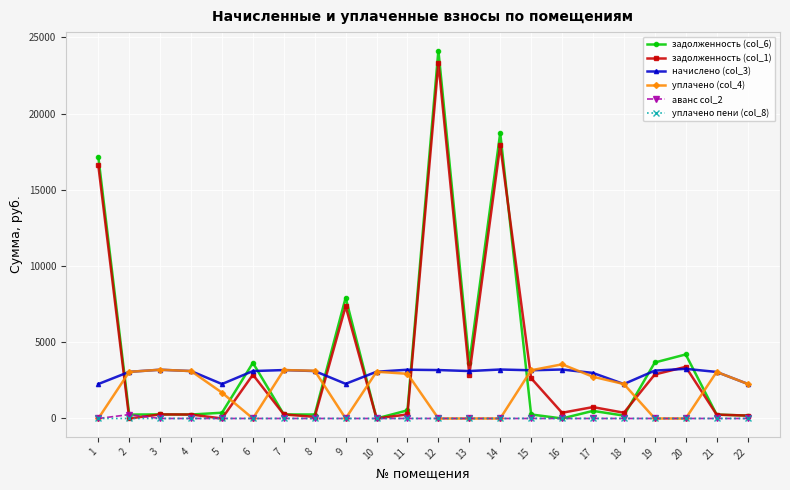

What is the maximum value shown in the chart?

24136.0